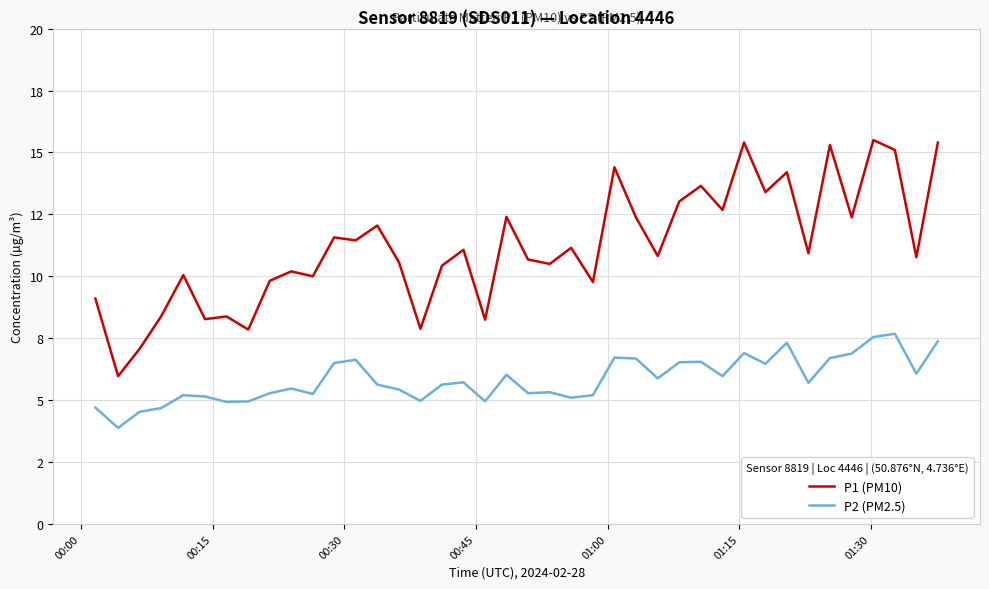

What are all the series names shown in the legend?

P1 (PM10), P2 (PM2.5)